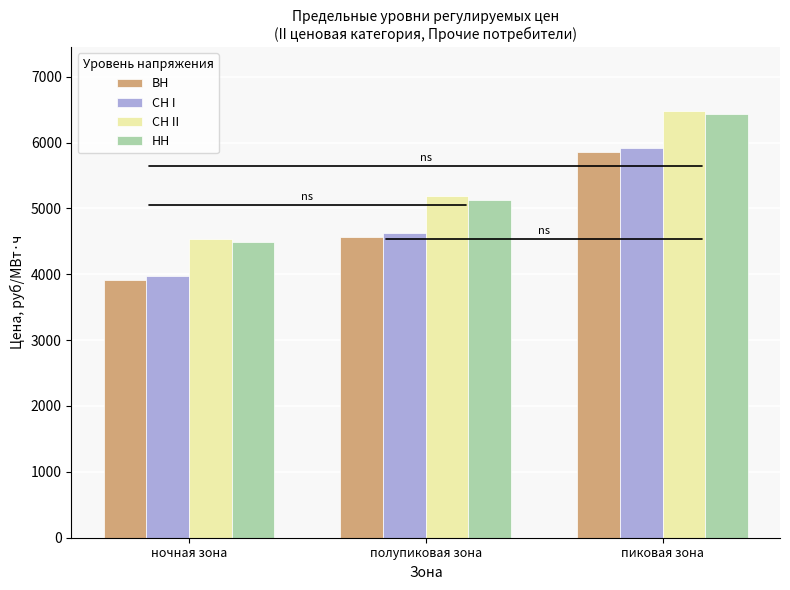

List the labels in order of ВН value, largest first.

пиковая зона, полупиковая зона, ночная зона